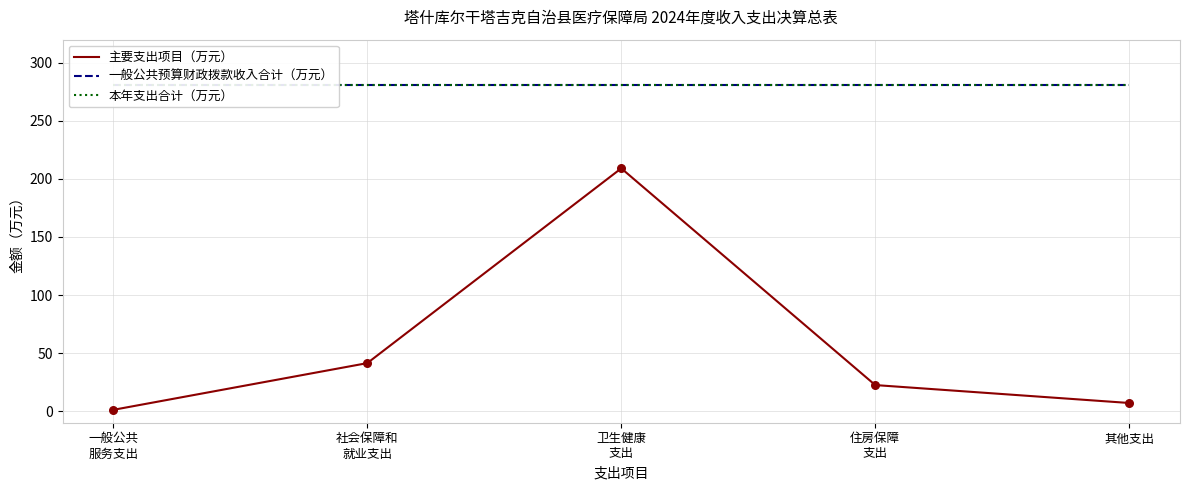

What are all the series names shown in the legend?

主要支出项目（万元）, 一般公共预算财政拨款收入合计（万元）, 本年支出合计（万元）